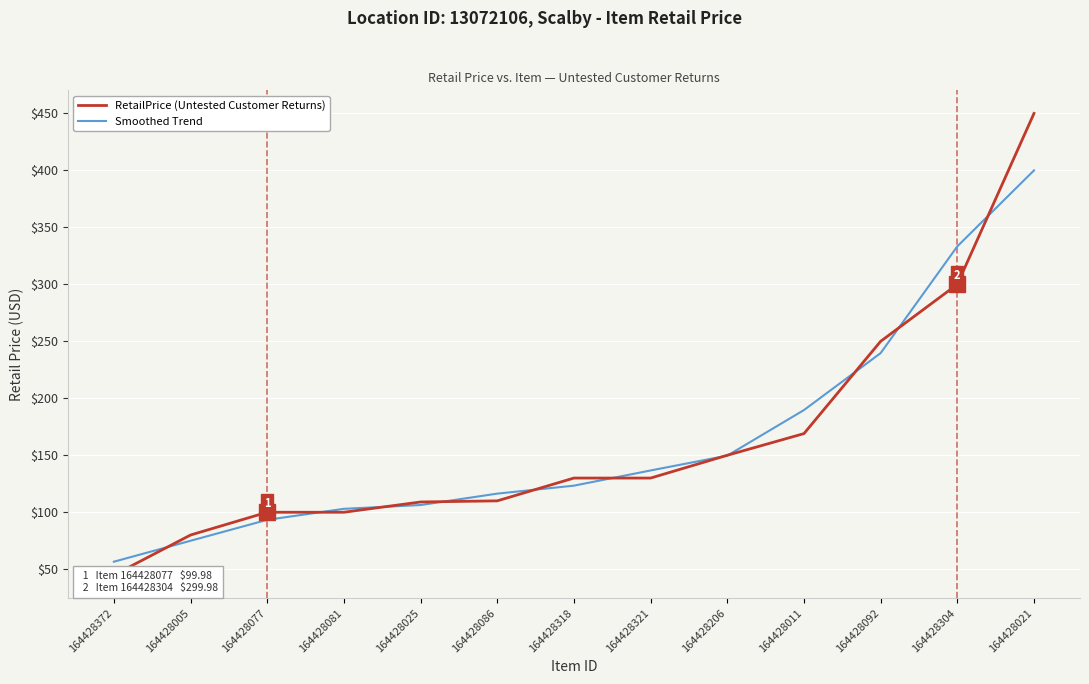

What are all the series names shown in the legend?

RetailPrice (Untested Customer Returns), Smoothed Trend